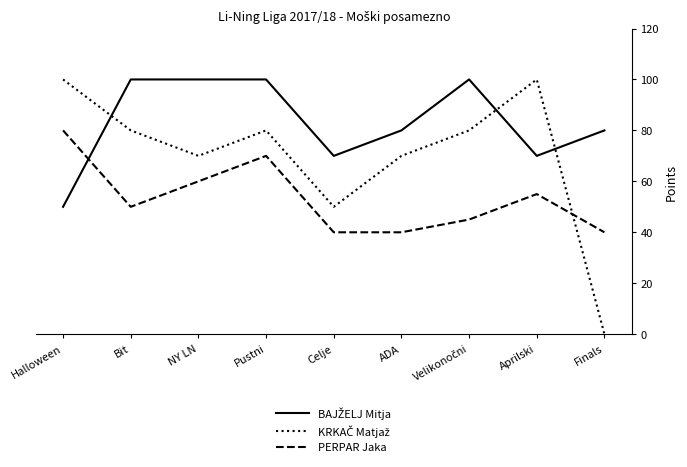

What position from the right is Celje?

5